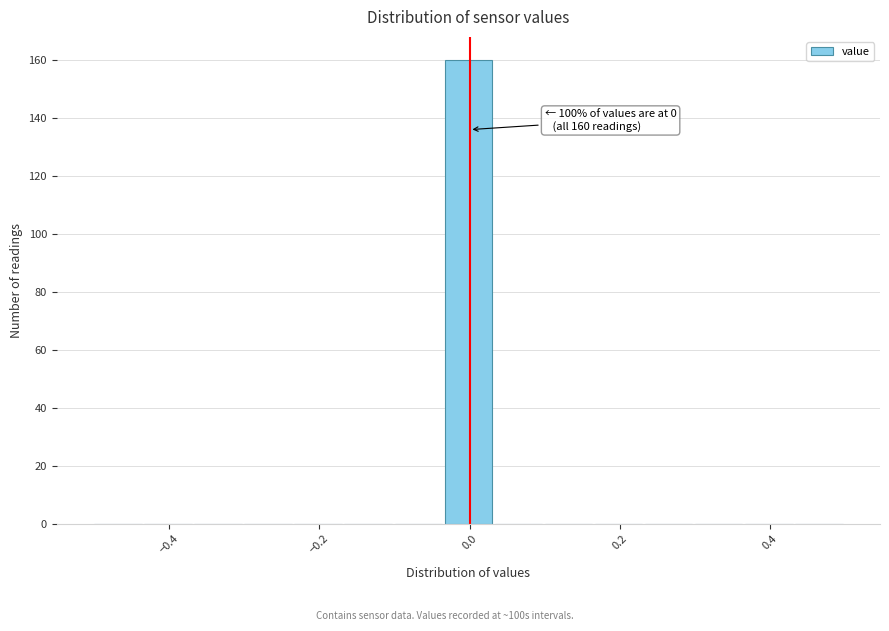

Read against the x-axis, roughly where is the centre of the tallest bar?

0.00